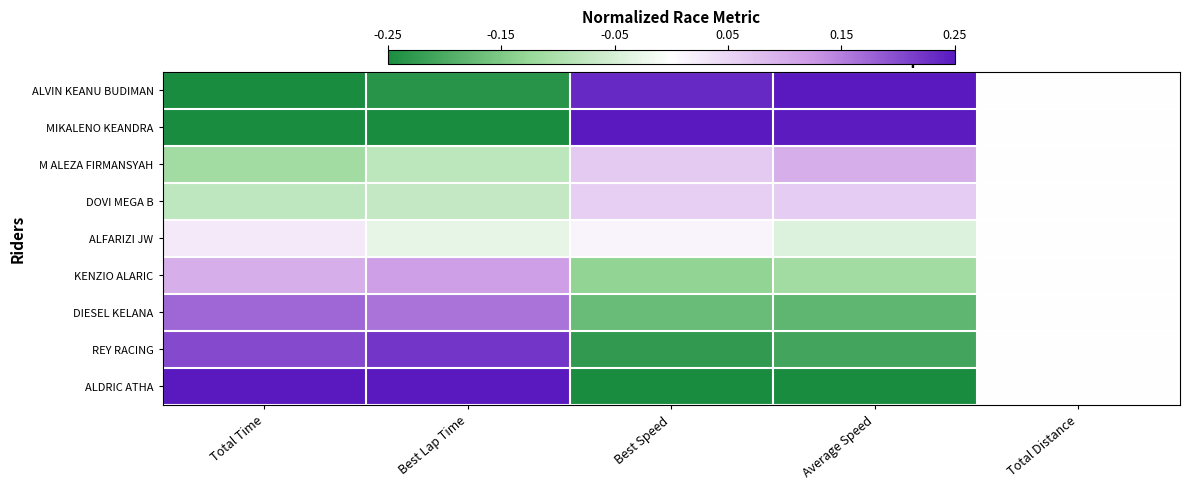

Which label corresponds to the smallest value in the chart?

Total Time